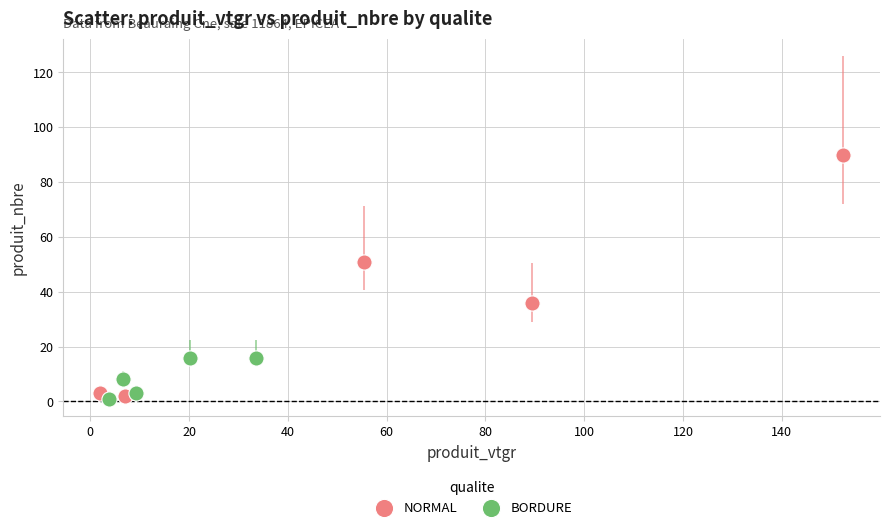

Which series contains the highest Y value?

NORMAL